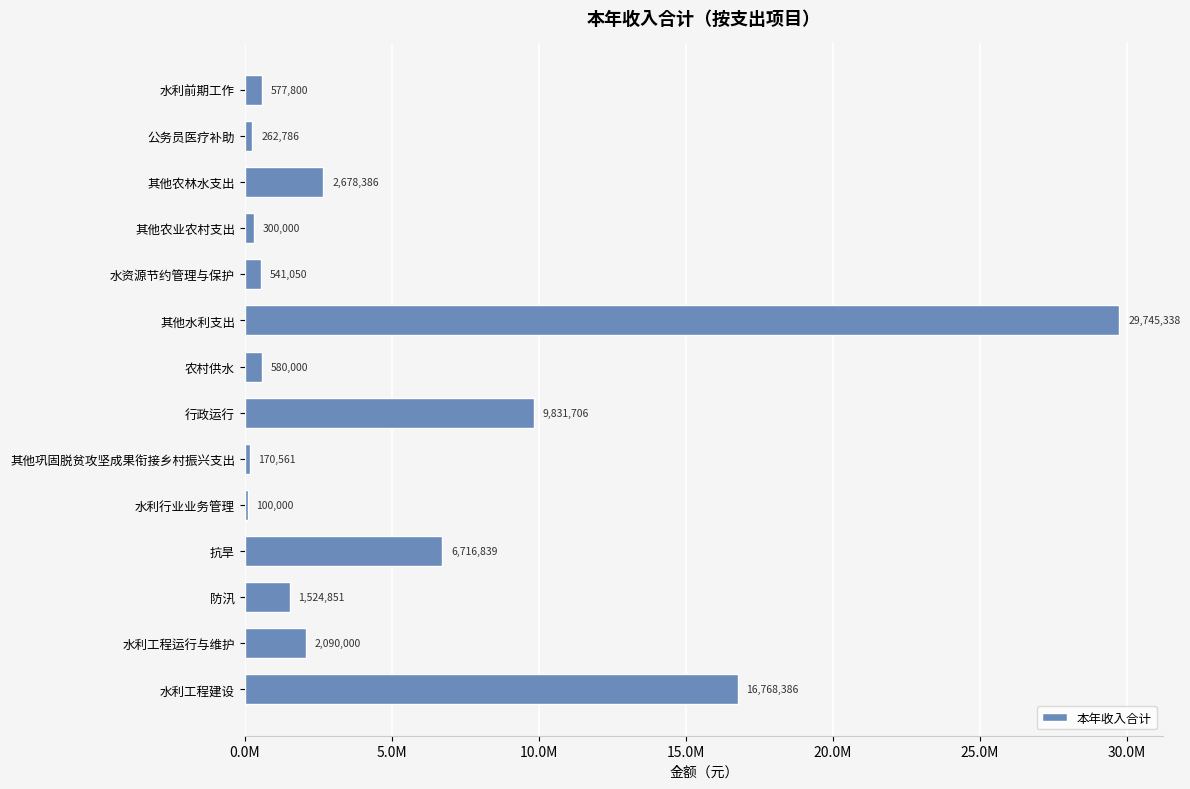

List the labels in order of value, smallest first.

水利行业业务管理, 其他巩固脱贫攻坚成果衔接乡村振兴支出, 公务员医疗补助, 其他农业农村支出, 水资源节约管理与保护, 水利前期工作, 农村供水, 防汛, 水利工程运行与维护, 其他农林水支出, 抗旱, 行政运行, 水利工程建设, 其他水利支出